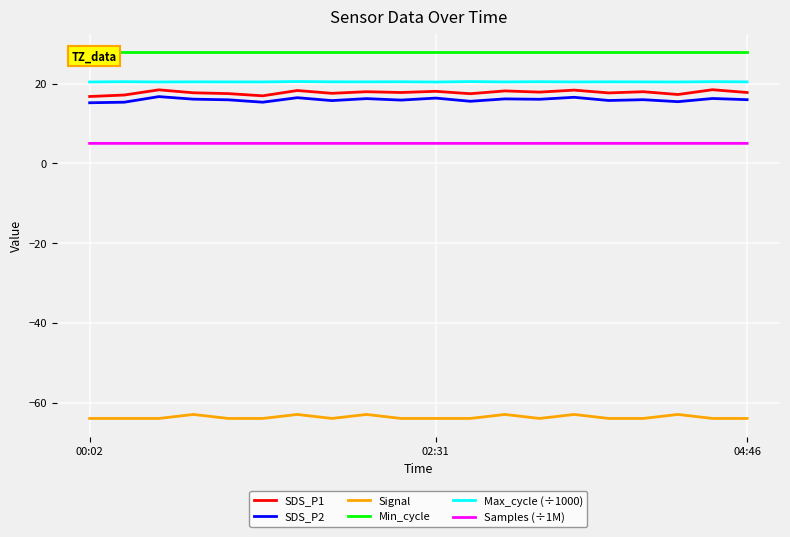

What is the average value of the Signal series?

-63.7